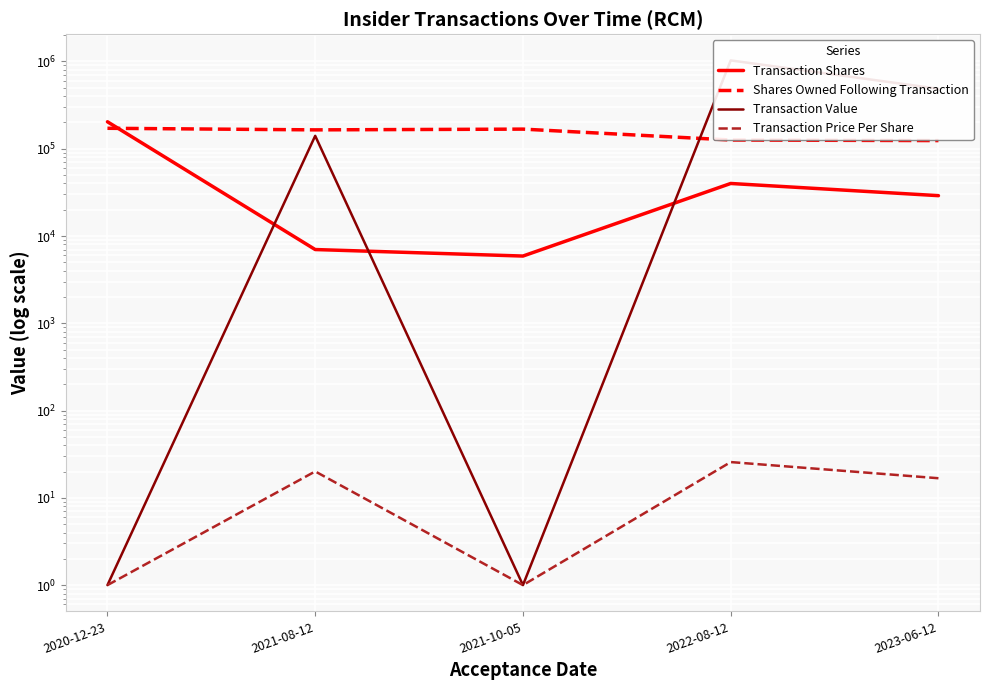

True or false: Transaction Price Per Share has a value of 11.3 at 2023-06-12.

False